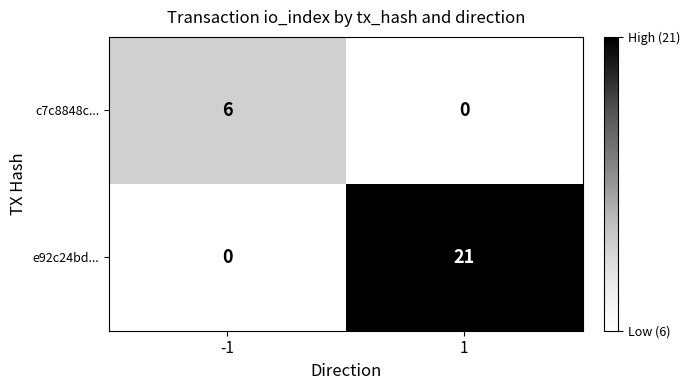

What is the highest value of the e92c24bd... series?

21